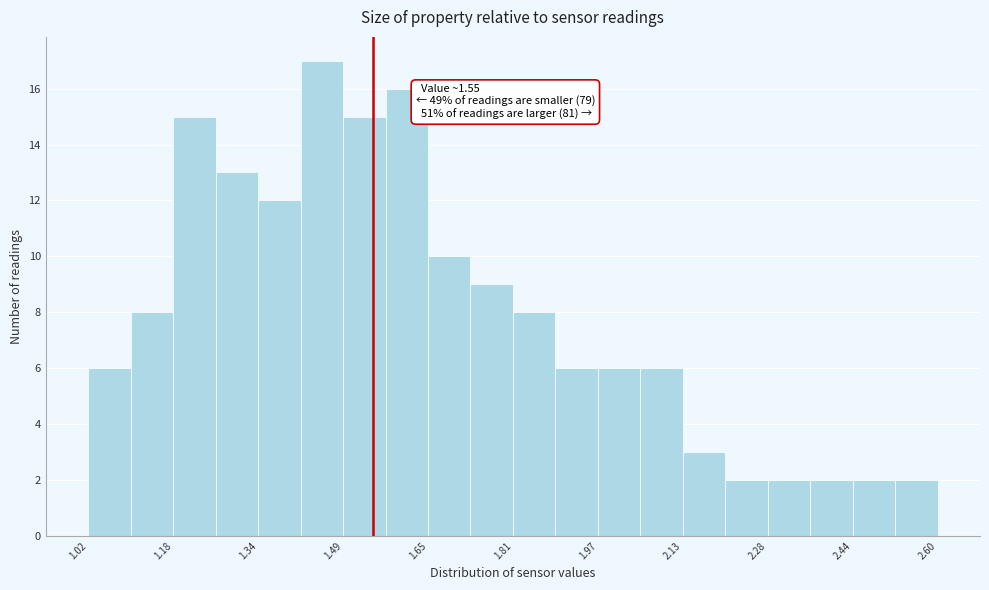

Around what value on the x-axis is the tallest bar? Give the approximate position of its centre, as read against the axis.

1.46